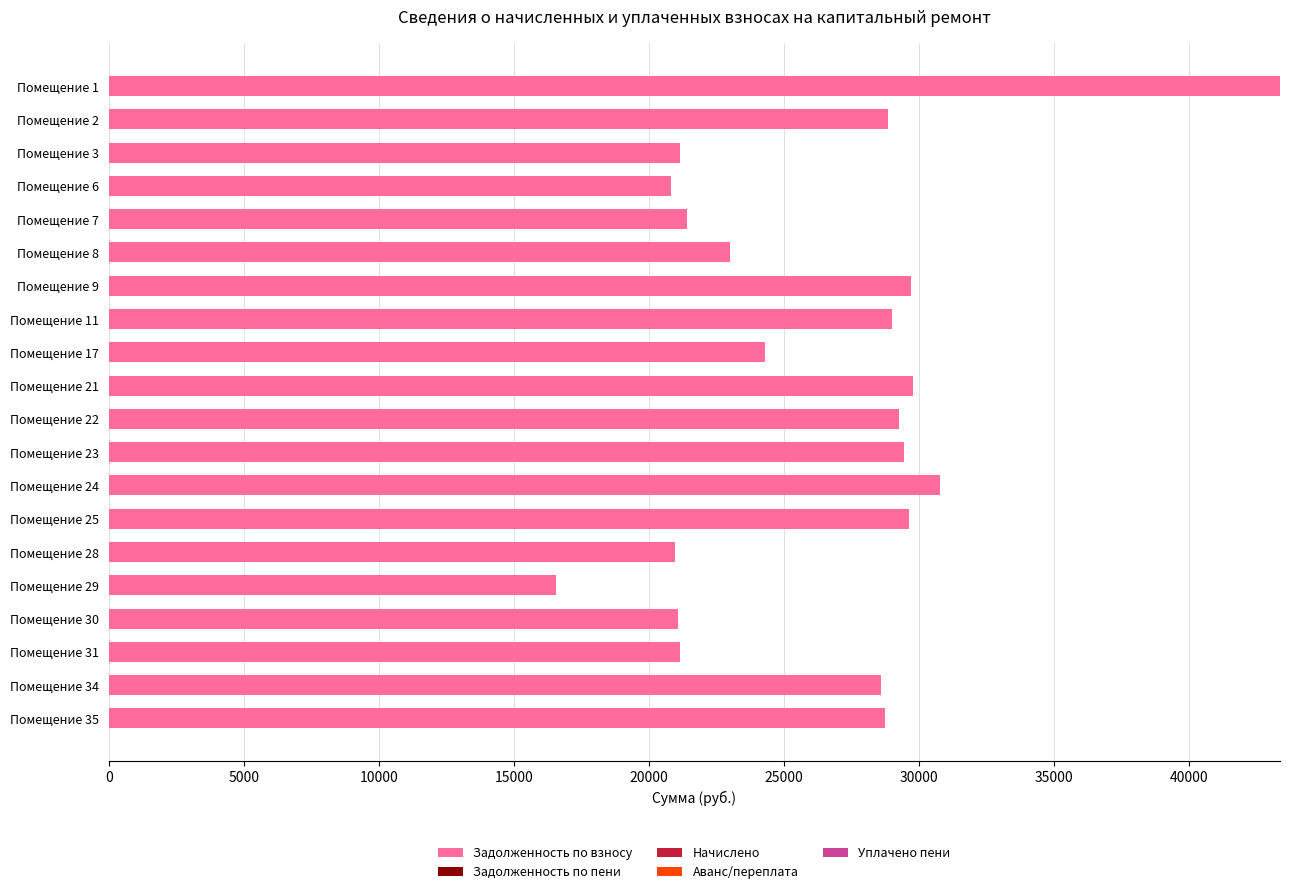

What is the sum of all values?

527548.6